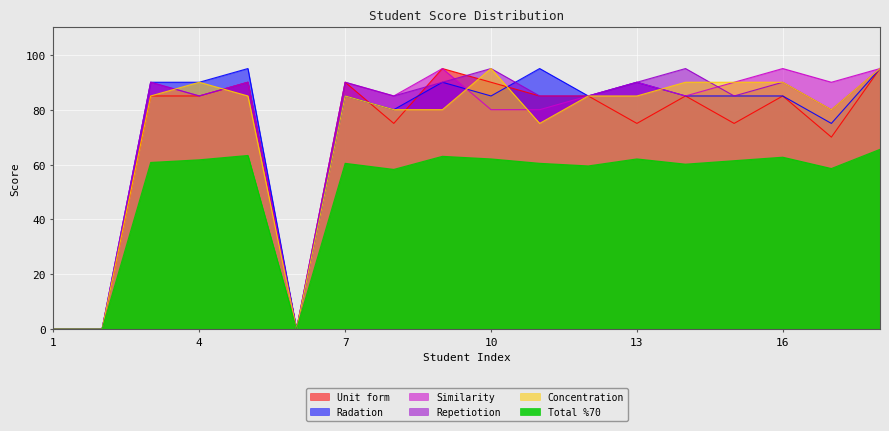

The Concentration series shows 125.3 at 18. True or false?

False